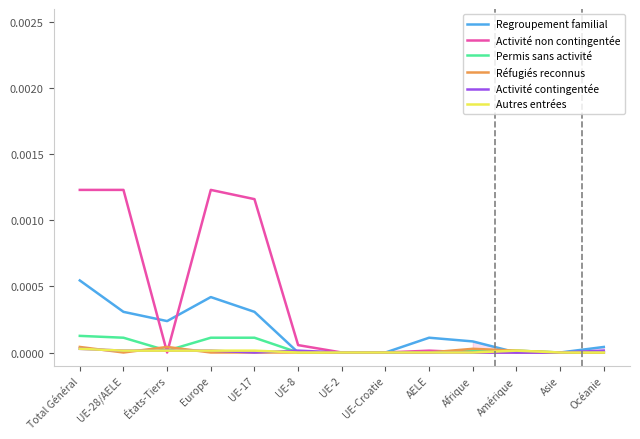

Count the number of categories in the chart.

13